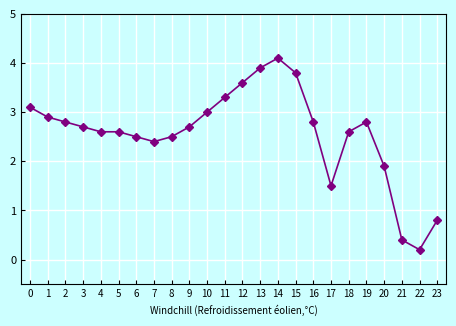

What is the value of the 13th point from the left?

3.6